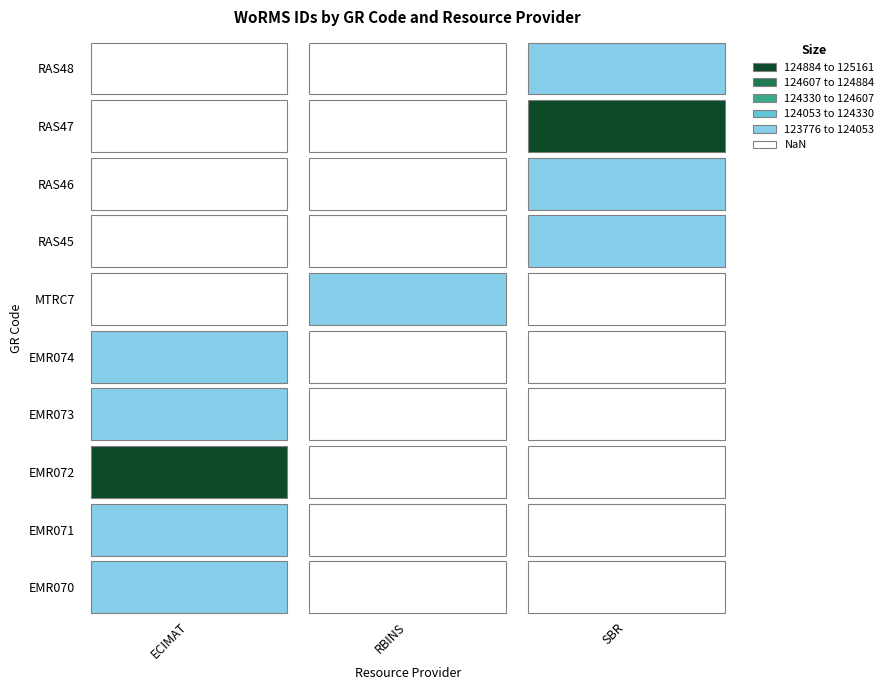

Reading right to left, what are all the values shown in this chart?

123803	125161	123987	123776	123776	123803	123920	125161	123867	123776